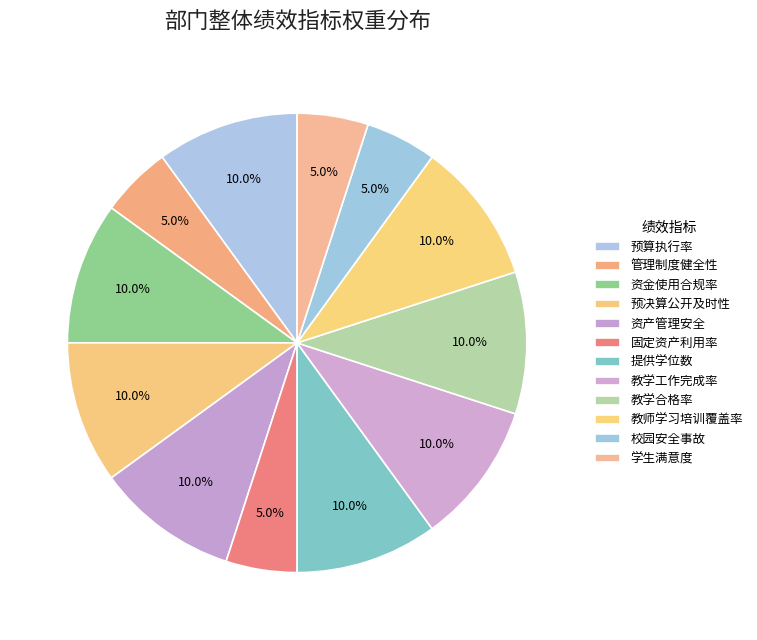

Between 校园安全事故 and 教学合格率, which is larger?

教学合格率